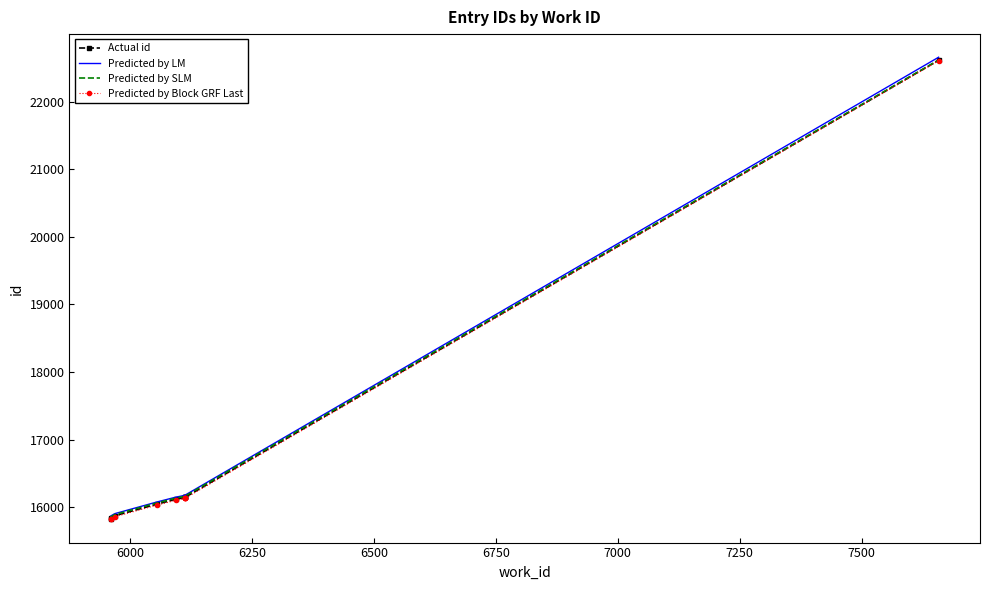

What is the difference between the maximum and minimum values in the Actual id series?

6774.0